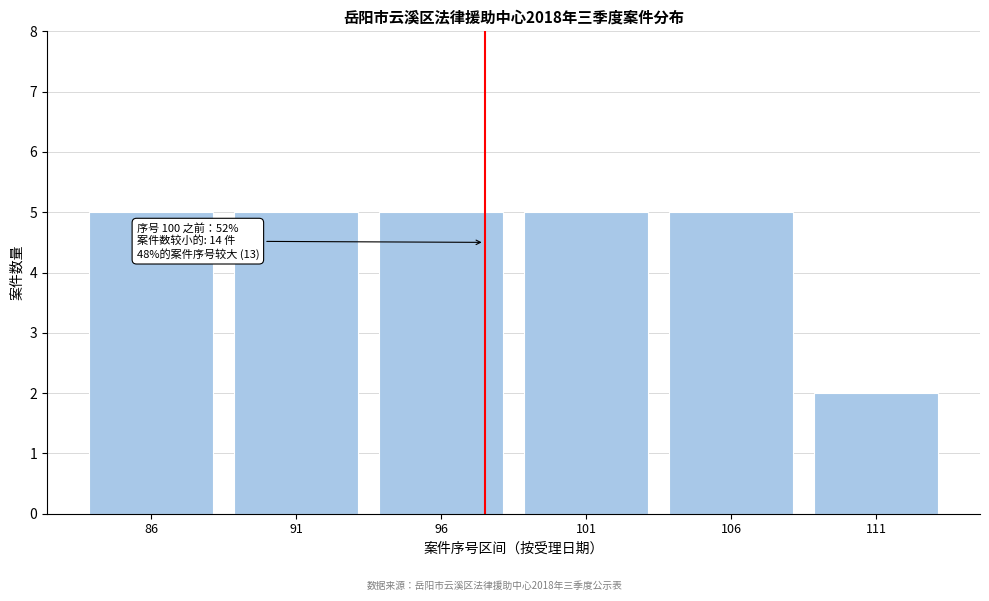

Reading right to left, list all the values displayed in this chart.

111=2	106=5	101=5	96=5	91=5	86=5